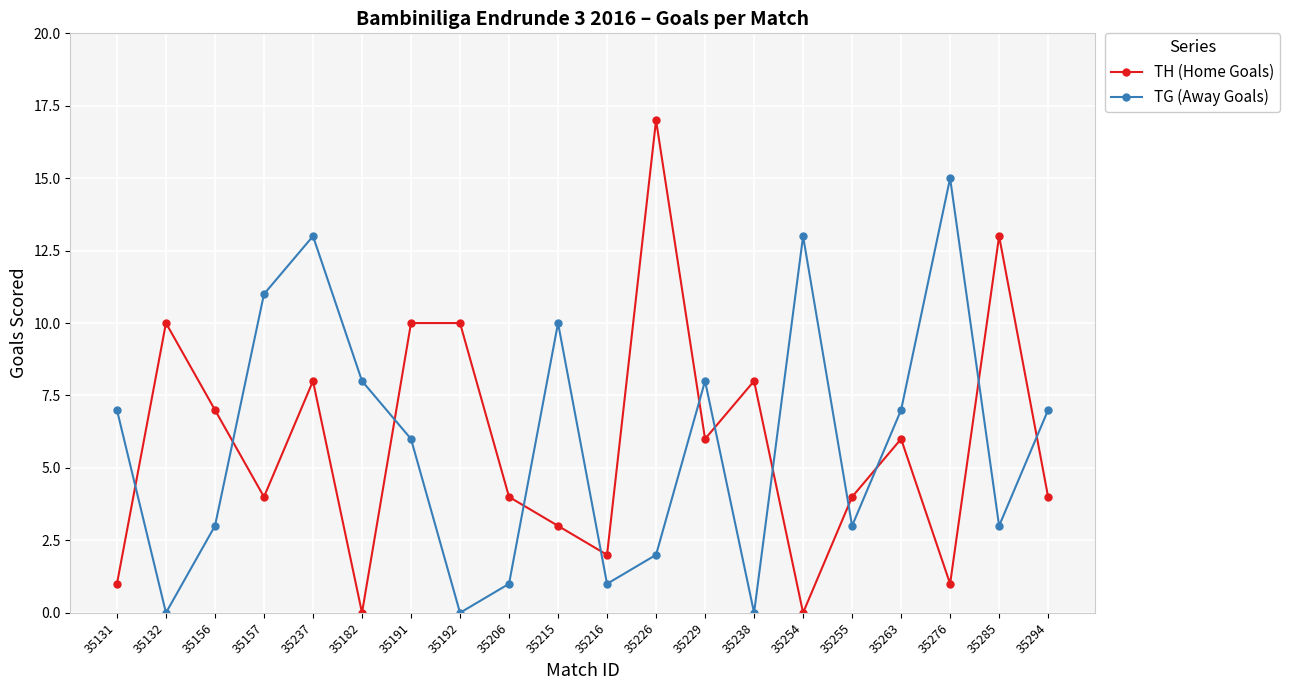

Reading left to right, transcribe all the data shown in this chart.

TH (Home Goals): 35131=1	35132=10	35156=7	35157=4	35237=8	35182=0	35191=10	35192=10	35206=4	35215=3	35216=2	35226=17	35229=6	35238=8	35254=0	35255=4	35263=6	35276=1	35285=13	35294=4
TG (Away Goals): 35131=7	35132=0	35156=3	35157=11	35237=13	35182=8	35191=6	35192=0	35206=1	35215=10	35216=1	35226=2	35229=8	35238=0	35254=13	35255=3	35263=7	35276=15	35285=3	35294=7